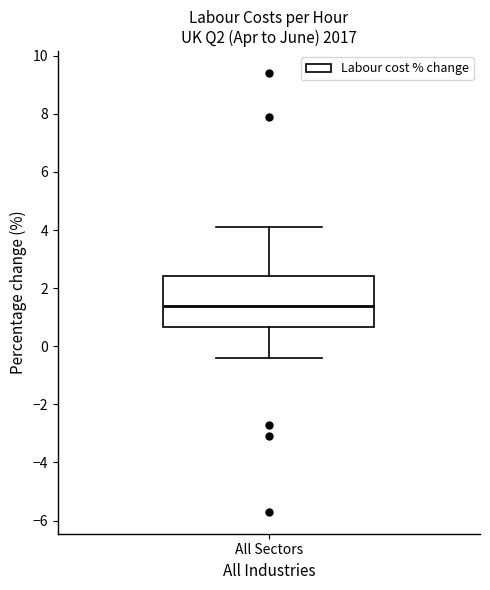

Read this box plot against the y-axis: the position of the median line, the range covered by the box, and the ends of both whiskers. The values are not printed on the chart, so give them approximately, as read against the axis.

median 1.4, box 0.6 to 2.4, whiskers -0.4 to 4.2